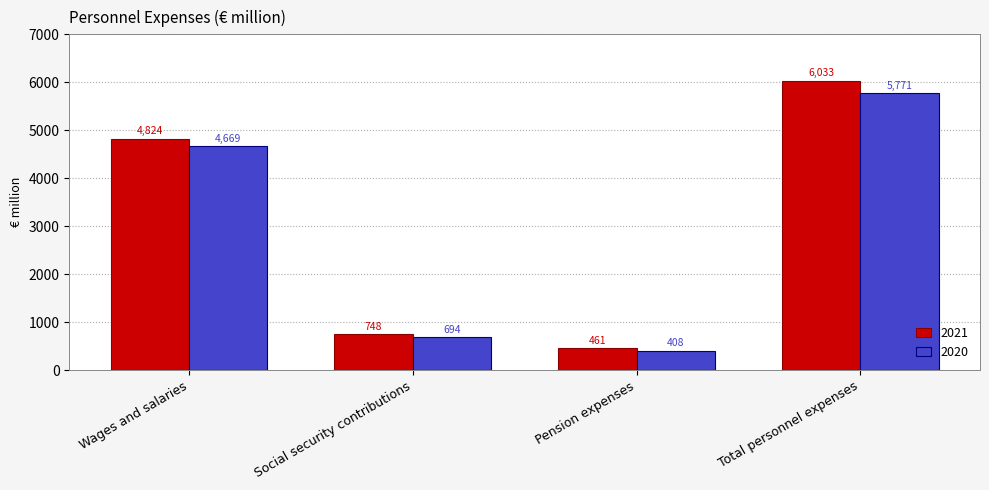

Count the number of categories in the chart.

4